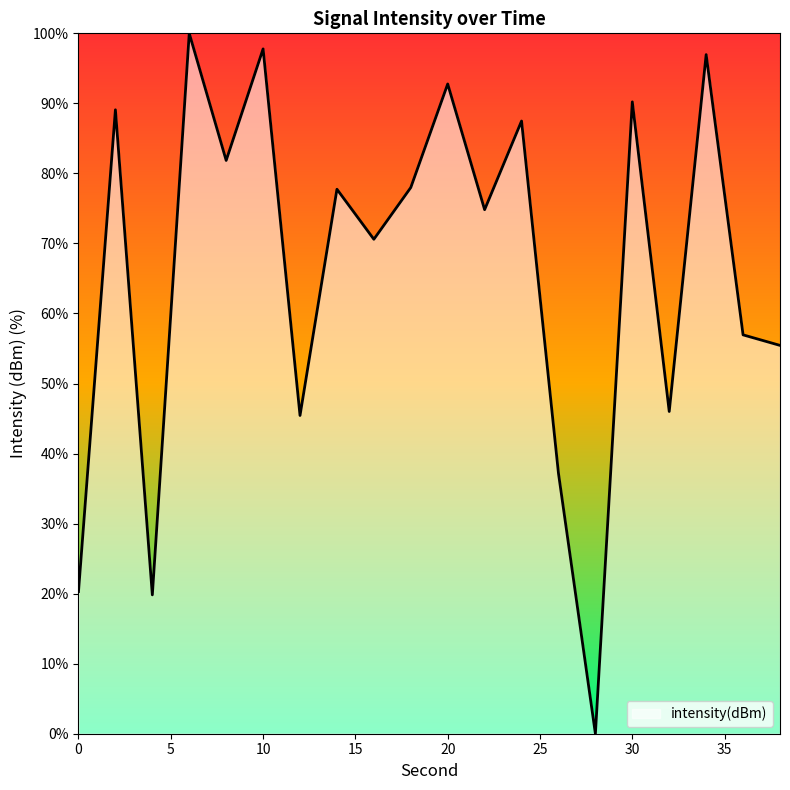

How many values exceed 77?

10